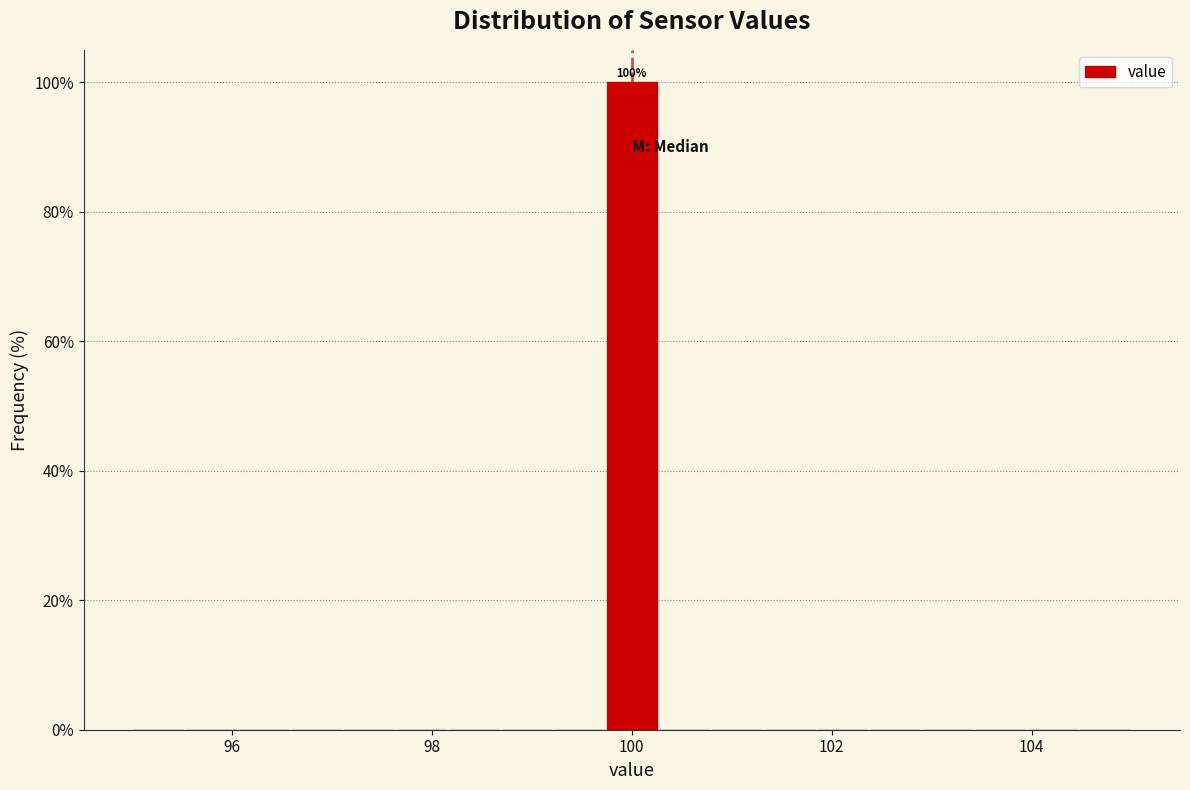

Read against the x-axis, roughly where is the centre of the tallest bar?

100.0